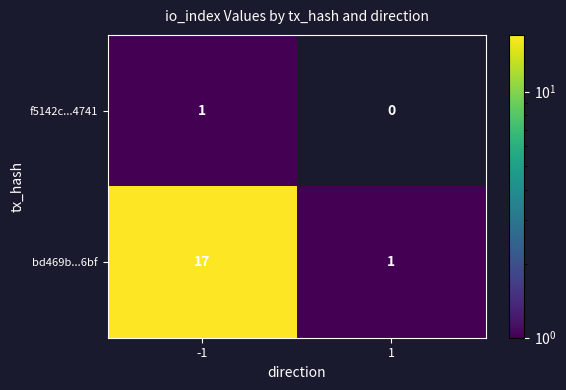

What is the maximum value for bd469b...6bf?

17